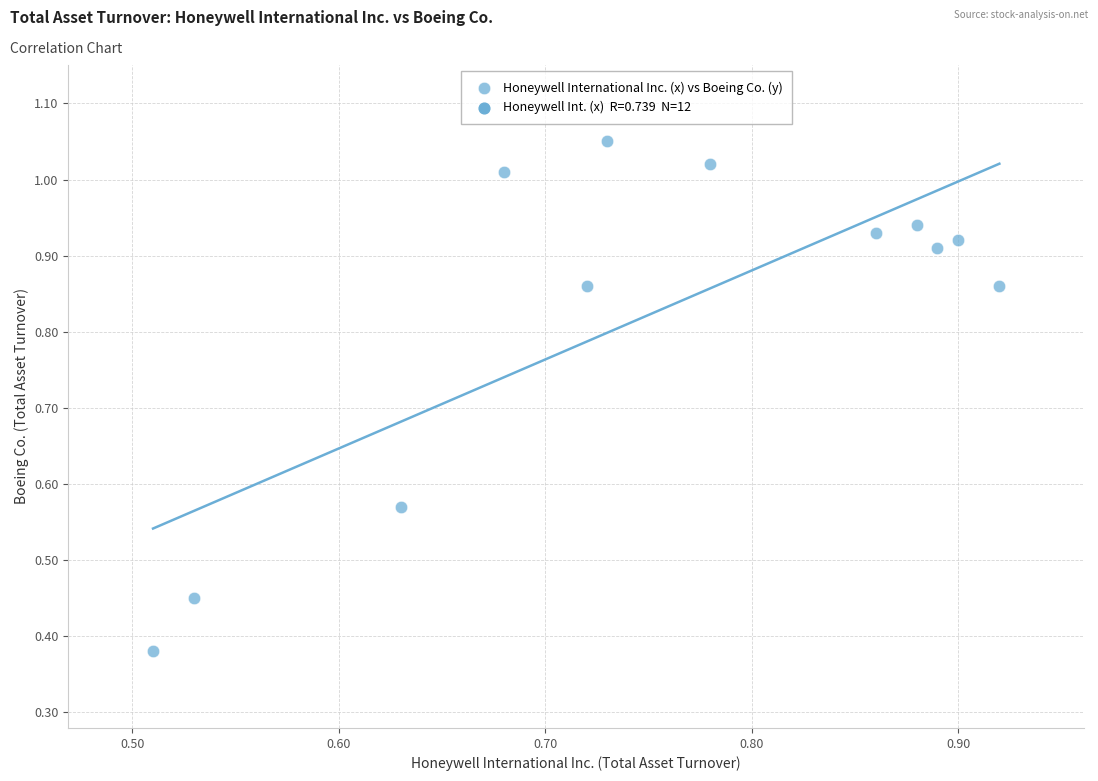

What is the average Y value?

0.8